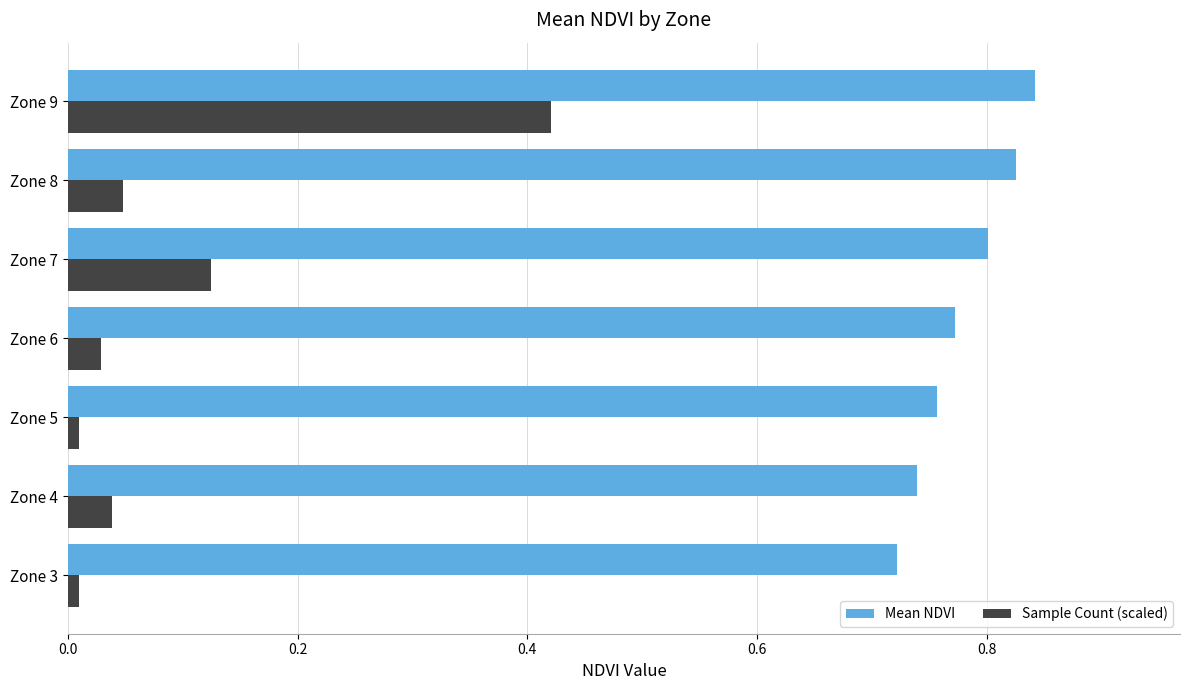

Which series has the widest spread of values?

Sample Count (scaled)